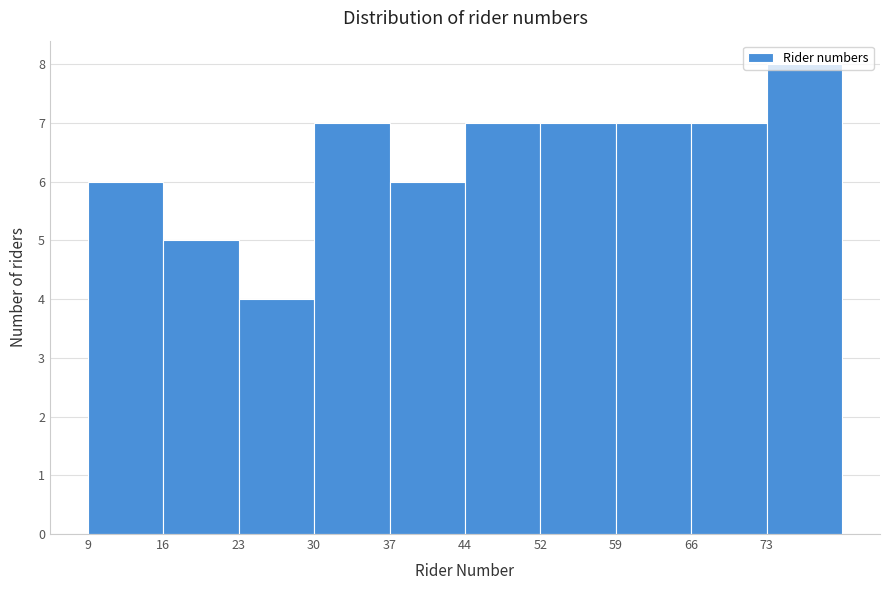

Over which range of the x-axis is the bar tallest?

72.9 to 80.0